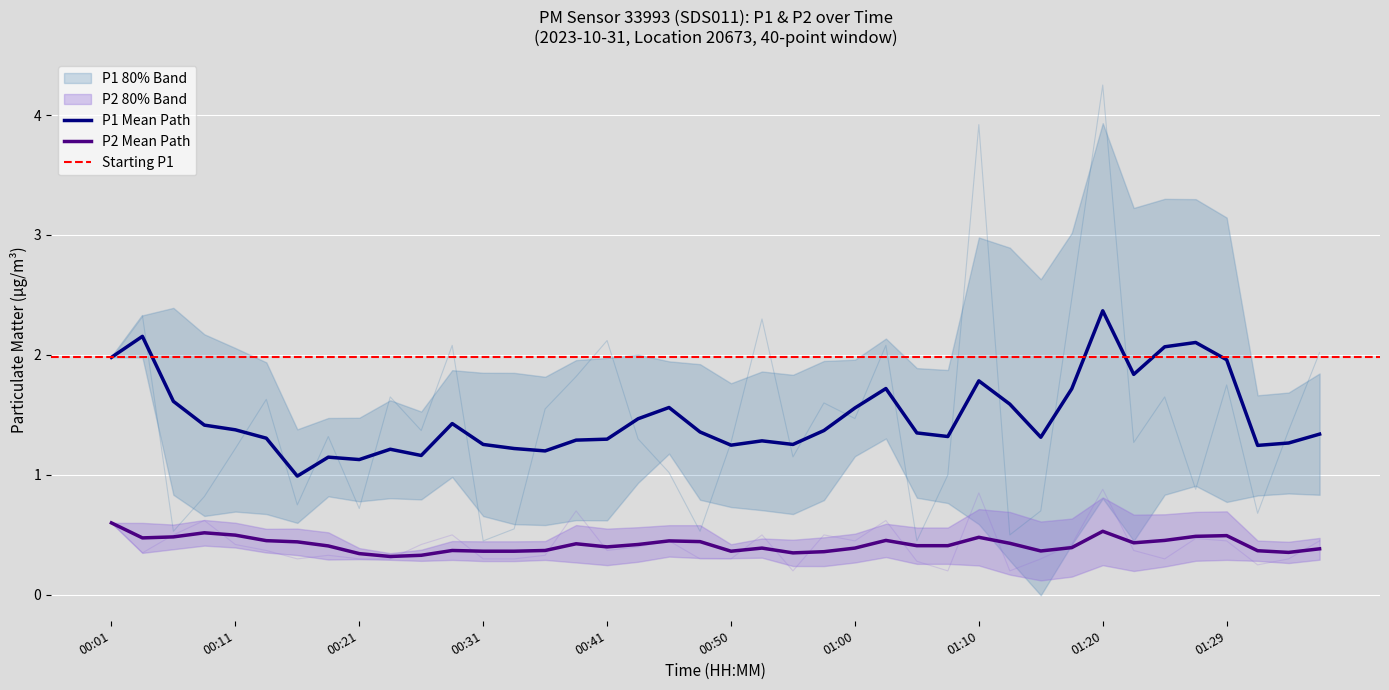

List the series in order of their peak value, highest first.

P1, P2